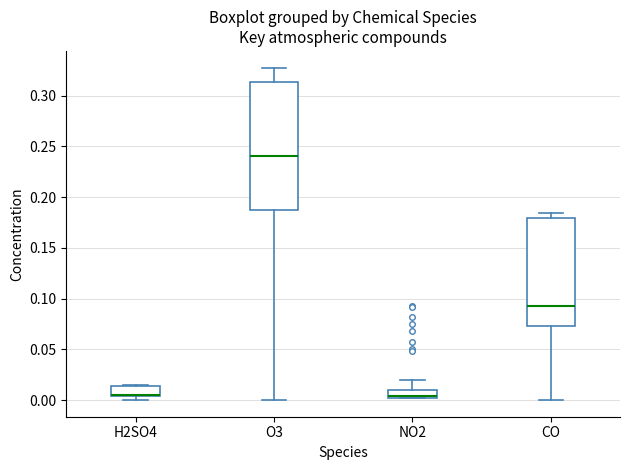

Where is the upper edge of the box for H2SO4 on the y-axis? The values are not printed on the chart, so give them approximately, as read against the axis.

0.015